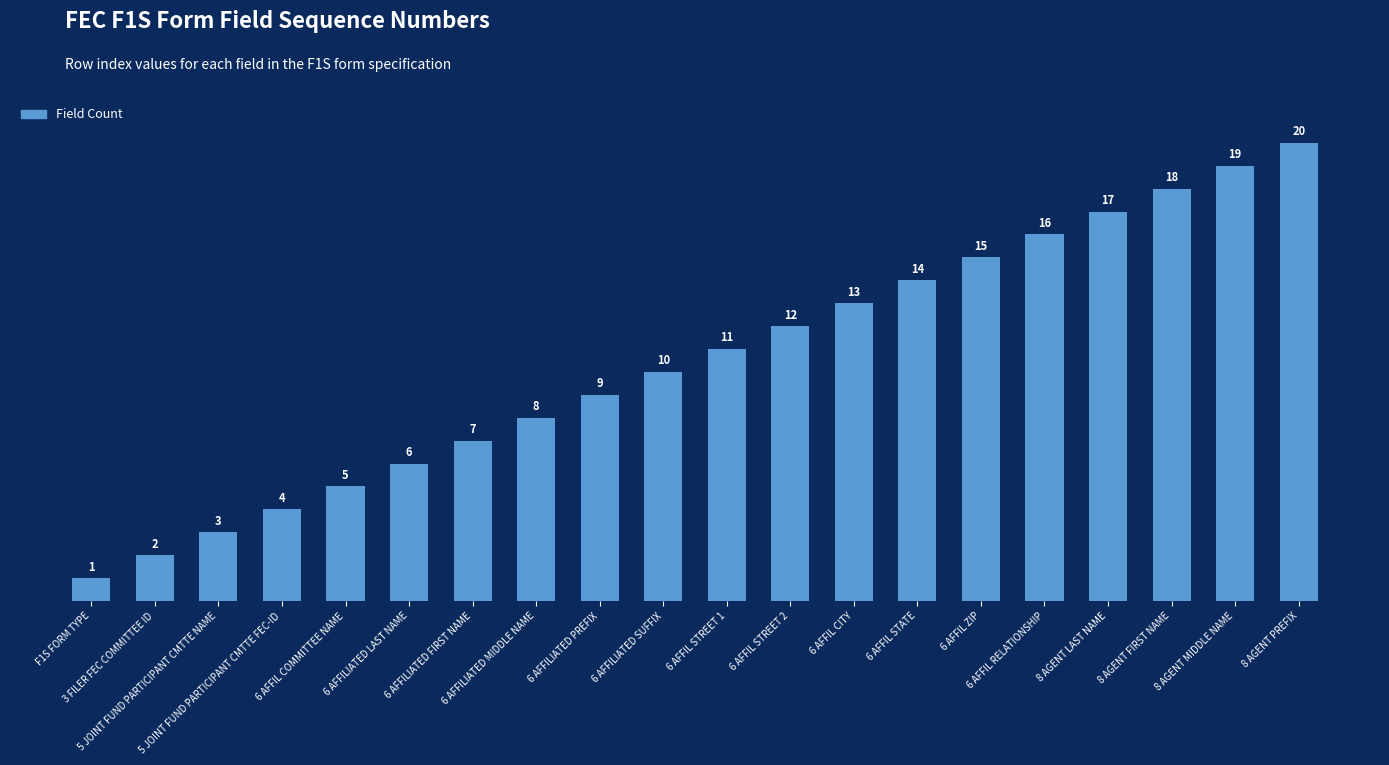

Reading left to right, what are all the values shown in this chart?

1	2	3	4	5	6	7	8	9	10	11	12	13	14	15	16	17	18	19	20